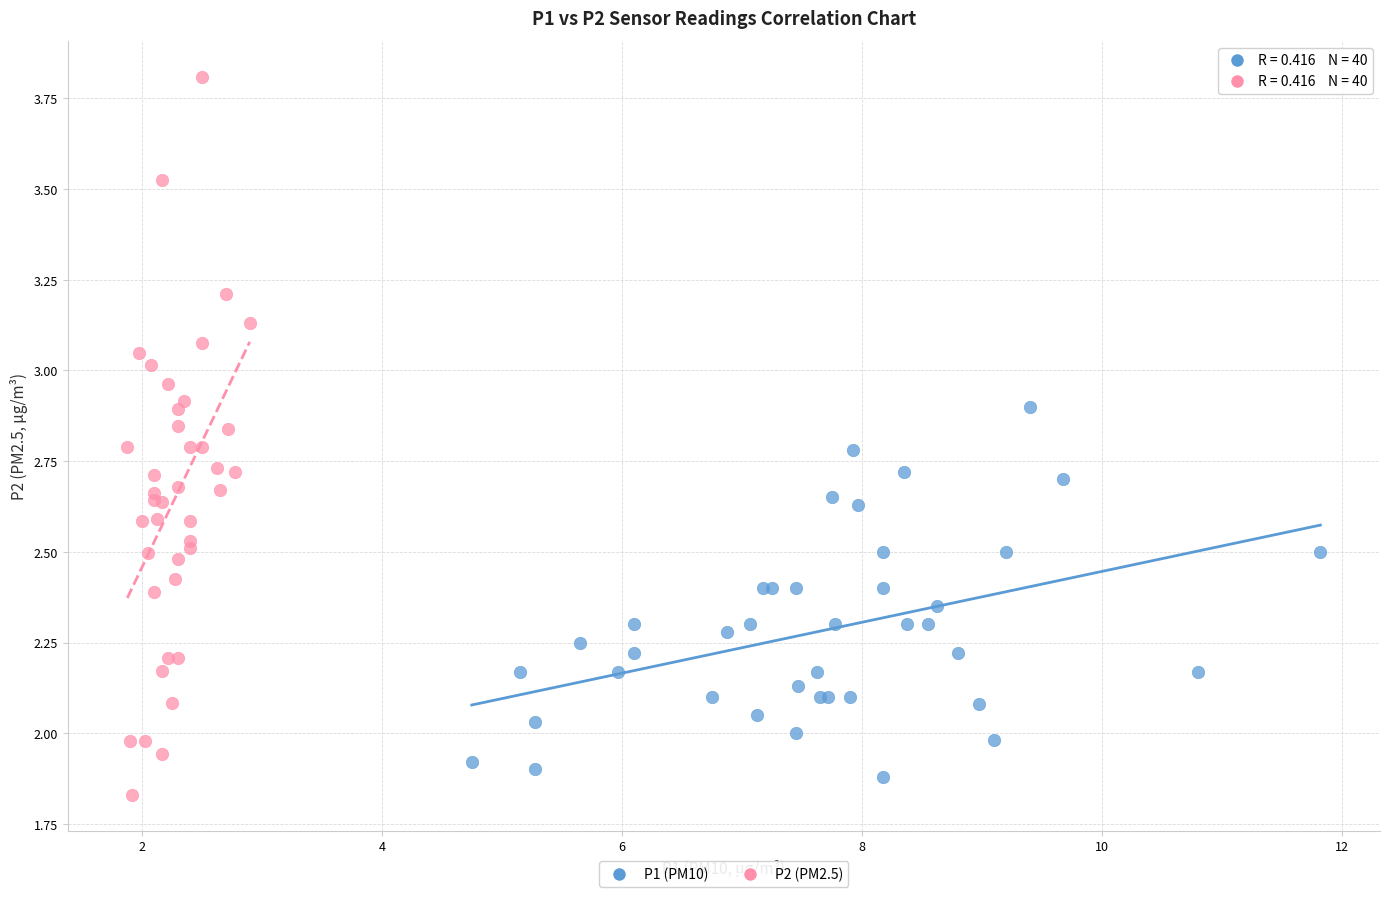

Which series reaches the maximum Y coordinate?

P2 (PM2.5)